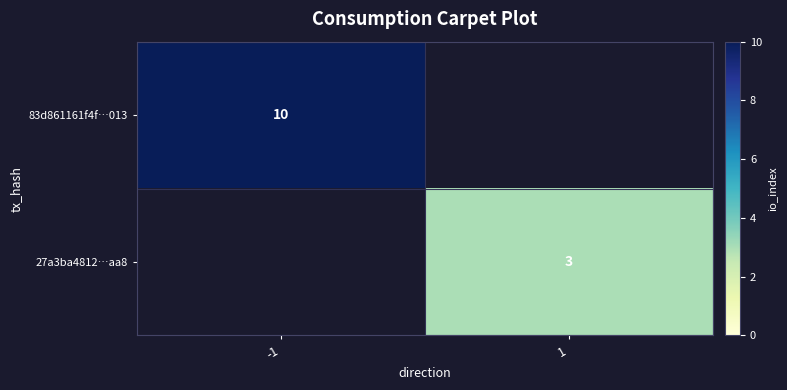

True or false: 27a3ba4812…aa8 has a value of 3 at 1.

True